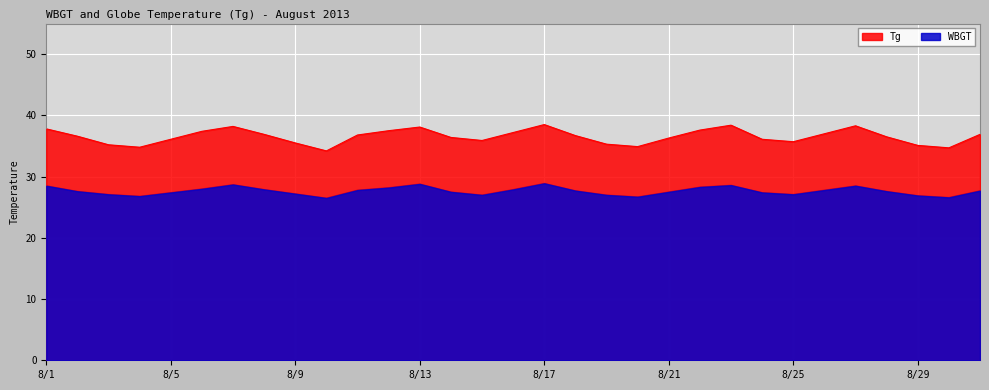

True or false: WBGT and Tg cross at least once.

False